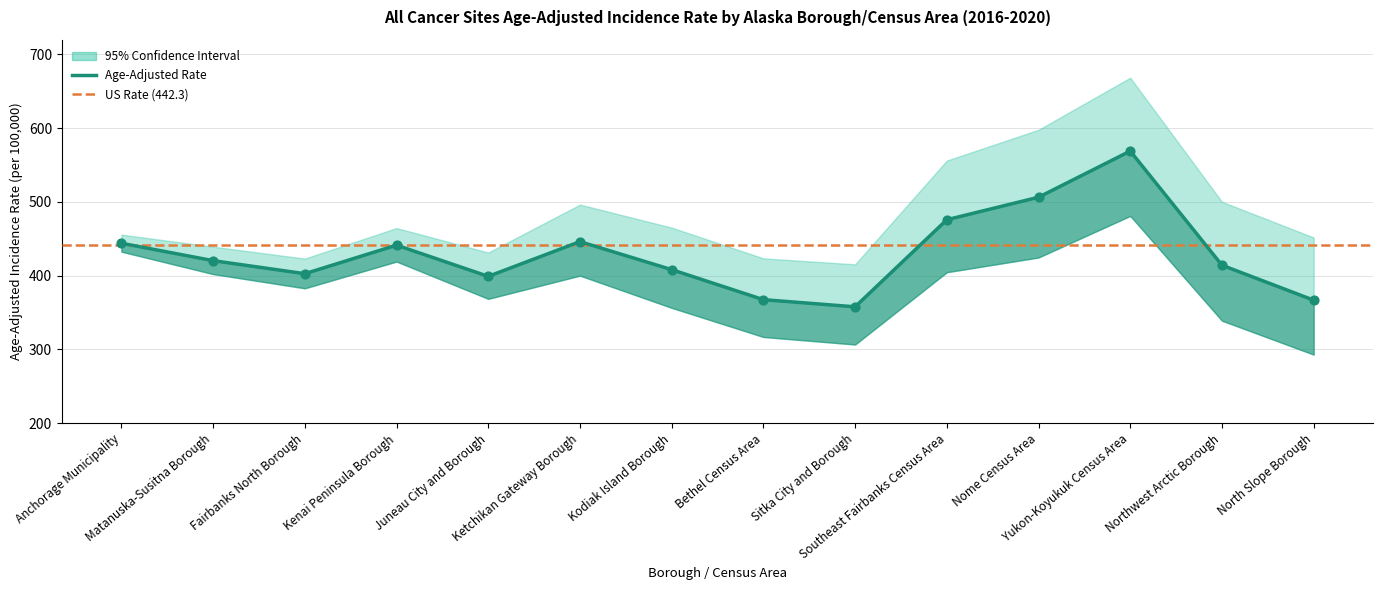

Is the value of Upper 95% CI at Ketchikan Gateway Borough greater than the value of Lower 95% CI at Matanuska-Susitna Borough?

Yes